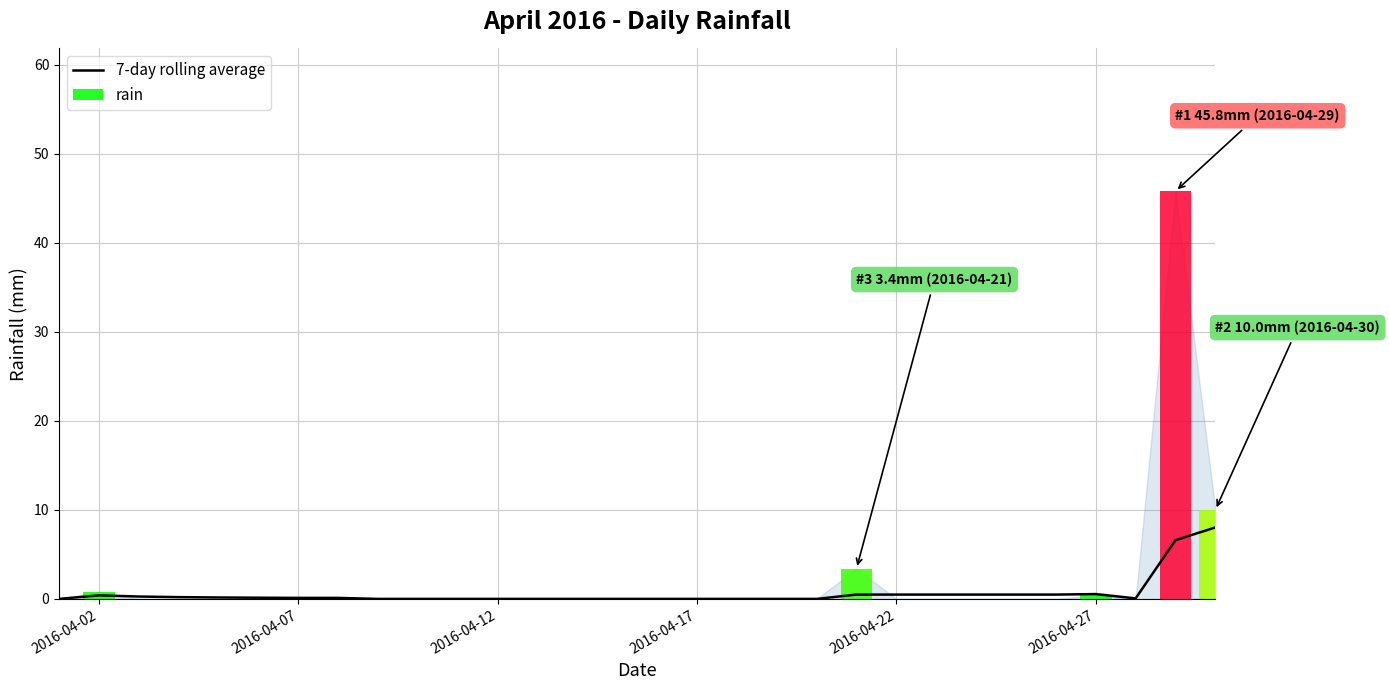

What is the difference between the maximum and second lowest values?

8.0